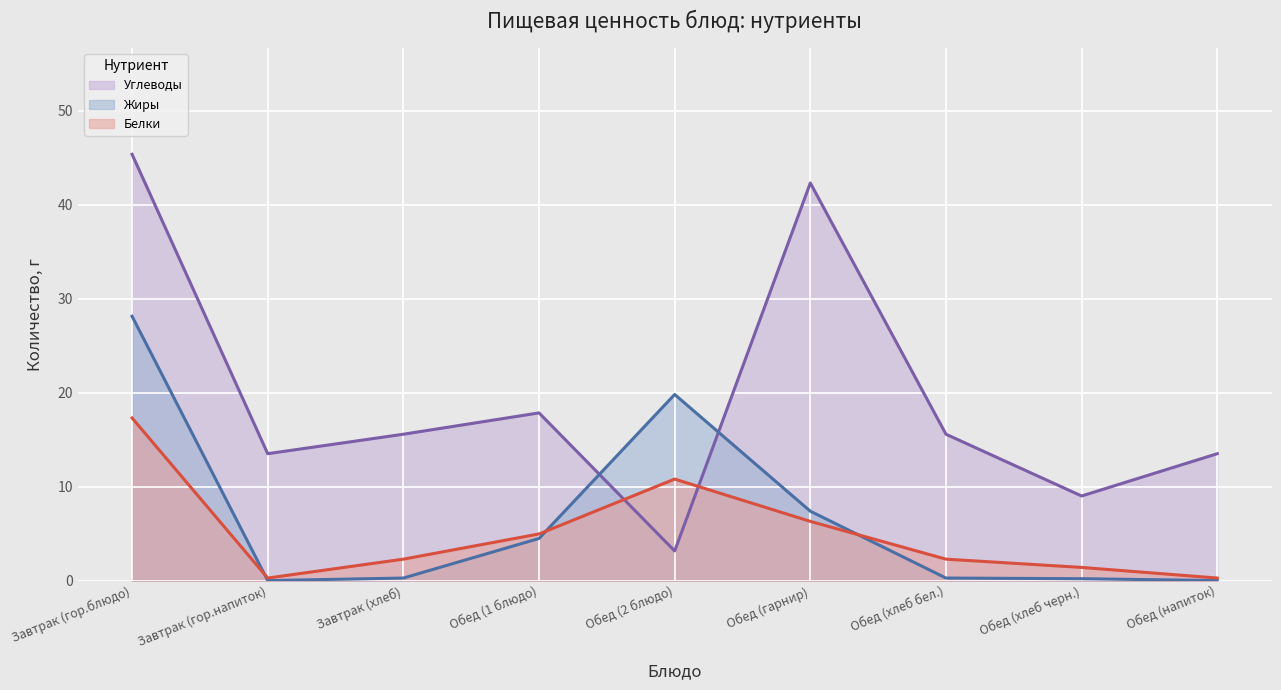

How many categories are shown in the chart?

9